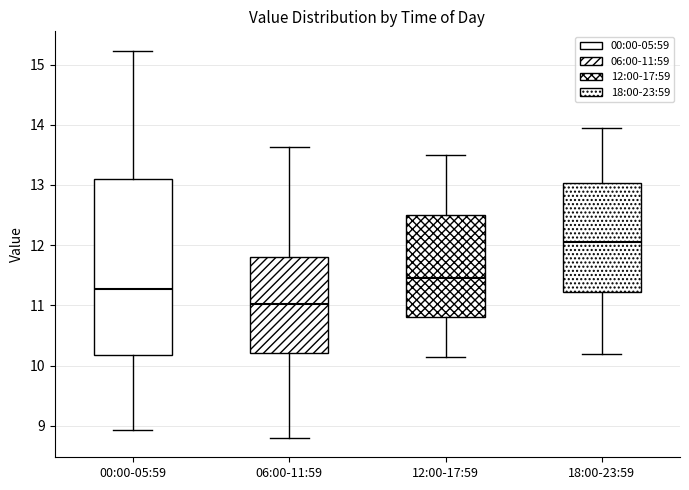

Reading left to right, read every box against the y-axis: the position of its median line, the range the box covers, and the ends of its whiskers. The values are not printed on the chart, so give them approximately, as read against the axis.

00:00-05:59: median 11.3, box 10.2 to 13.1, whiskers 8.9 to 15.2
06:00-11:59: median 11.0, box 10.2 to 11.8, whiskers 8.8 to 13.6
12:00-17:59: median 11.5, box 10.8 to 12.5, whiskers 10.2 to 13.5
18:00-23:59: median 12.1, box 11.2 to 13.0, whiskers 10.2 to 14.0